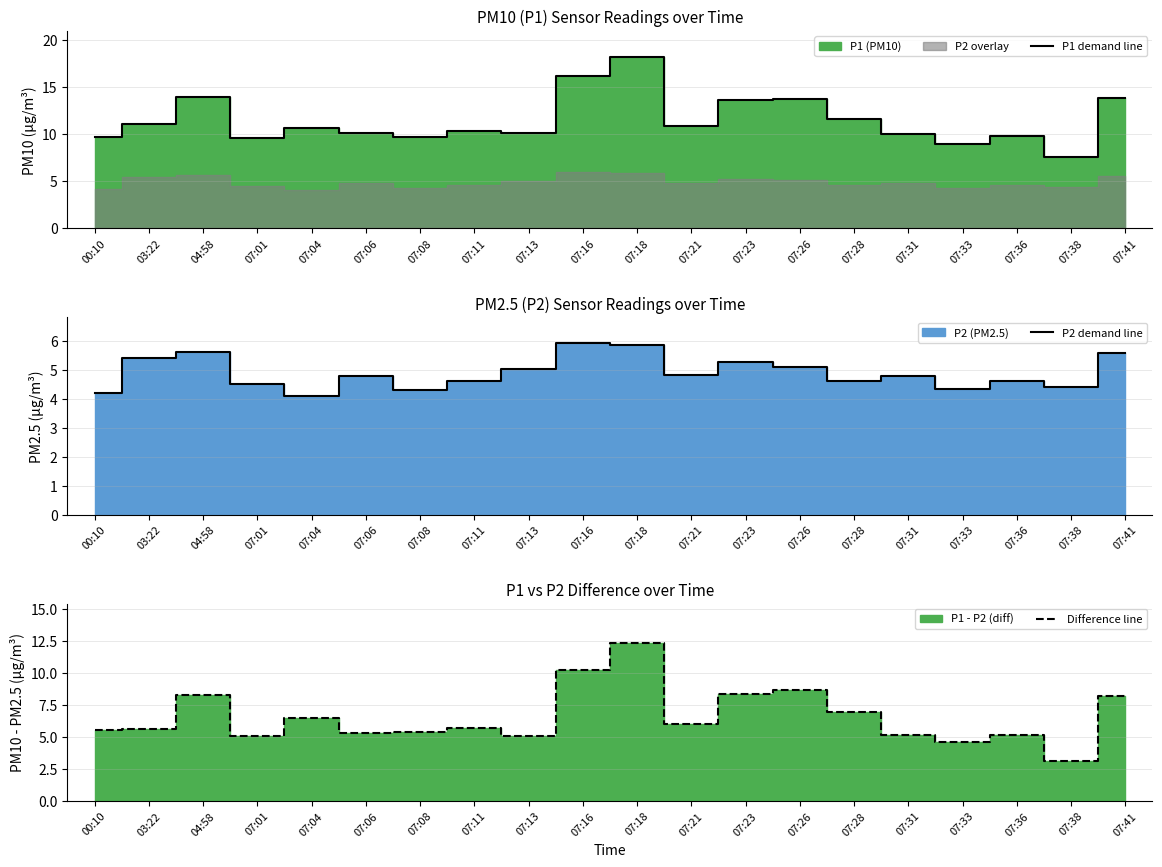

What is the difference between the second highest and minimum values in the P2 demand line series?

1.8